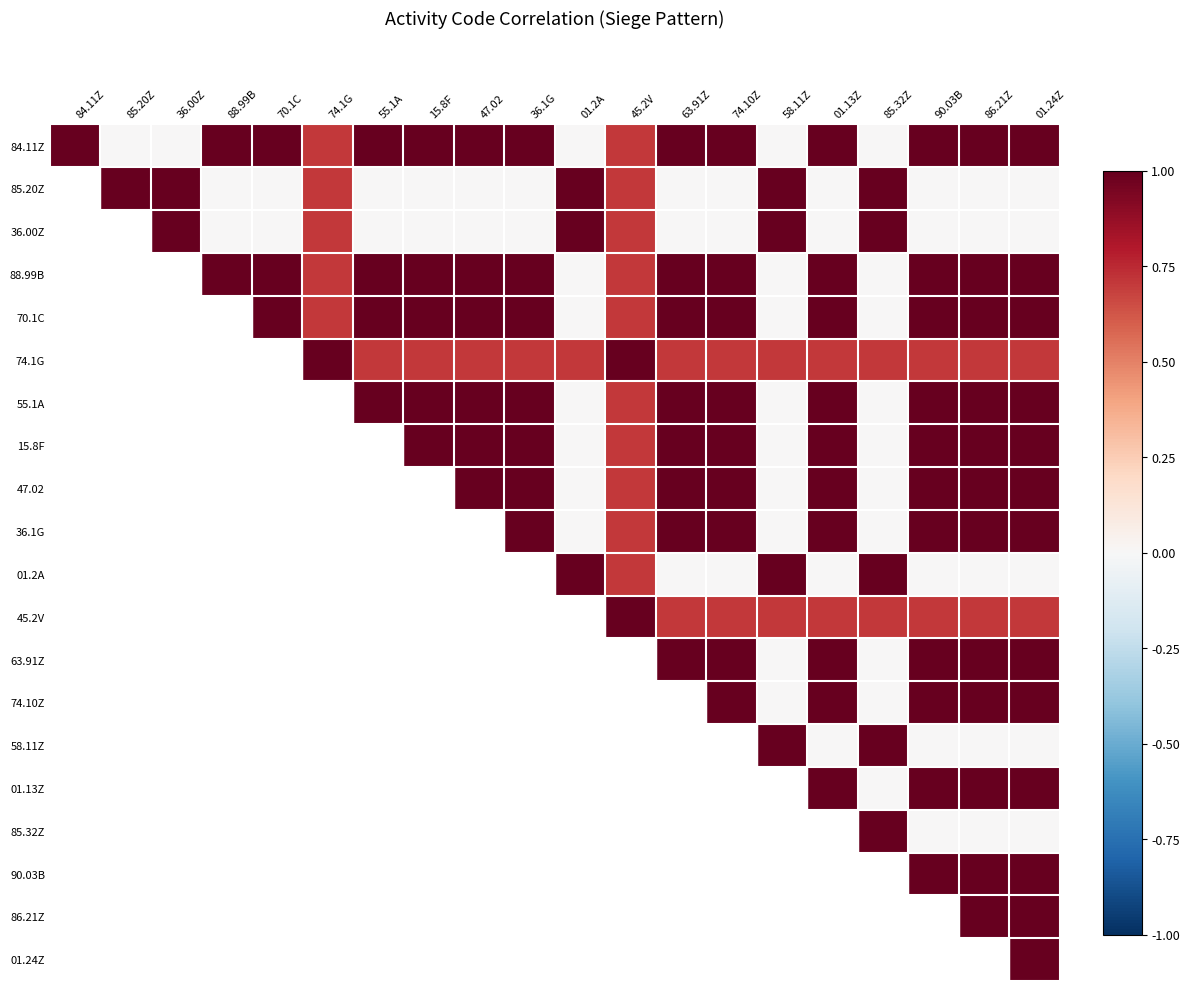

Which label corresponds to the largest value in the chart?

84.11Z